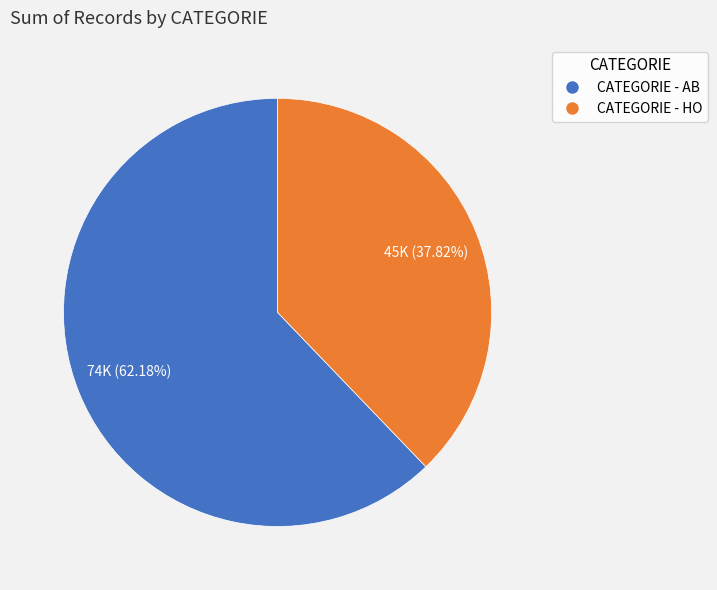

Rank the categories by value from highest to lowest.

CATEGORIE - AB, CATEGORIE - HO